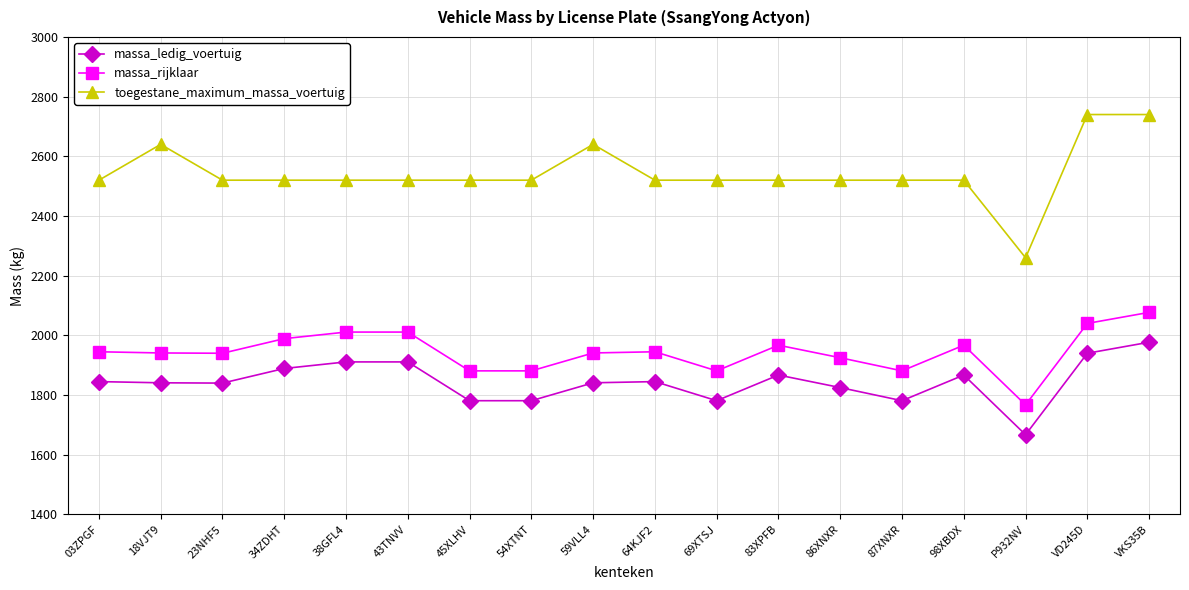

What is the approximate value of toegestane_maximum_massa_voertuig at 69XTSJ, to the nearest 10?

2520